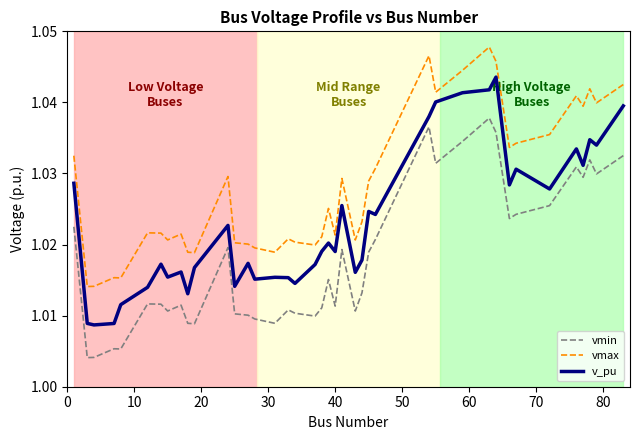

Which series has the largest range (max minus min)?

v_pu